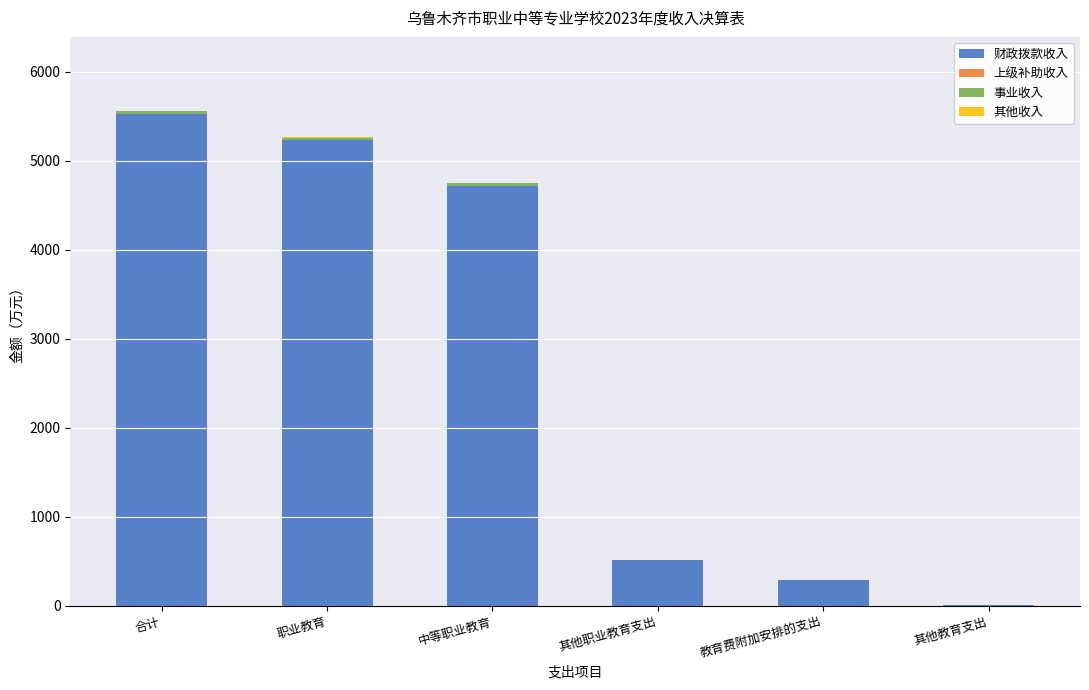

What is the total value across all series at 教育费附加安排的支出?

288.0